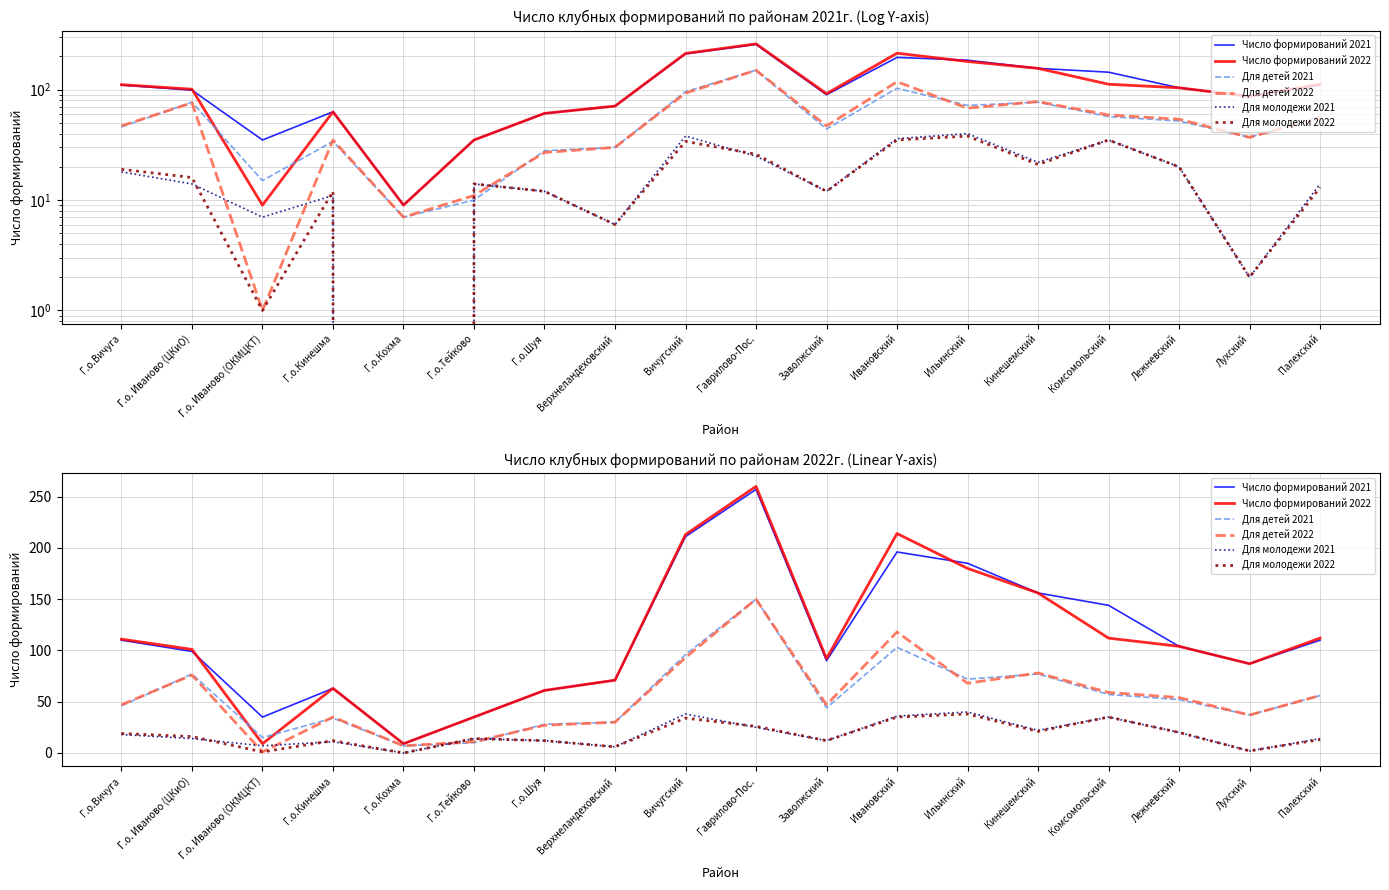

How many data points in Число формирований 2022 are less than 104?

9